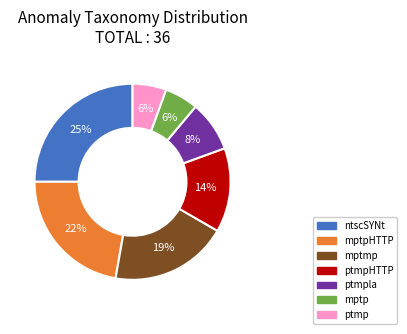

Is there a majority slice in this chart?

No